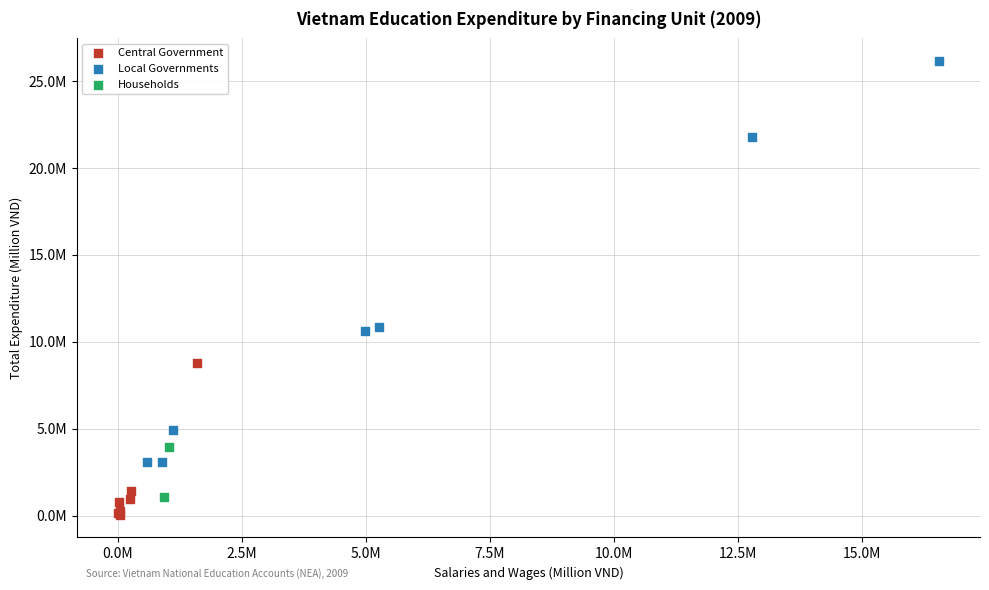

What are all the series names shown in the legend?

Central Government, Local Governments, Households